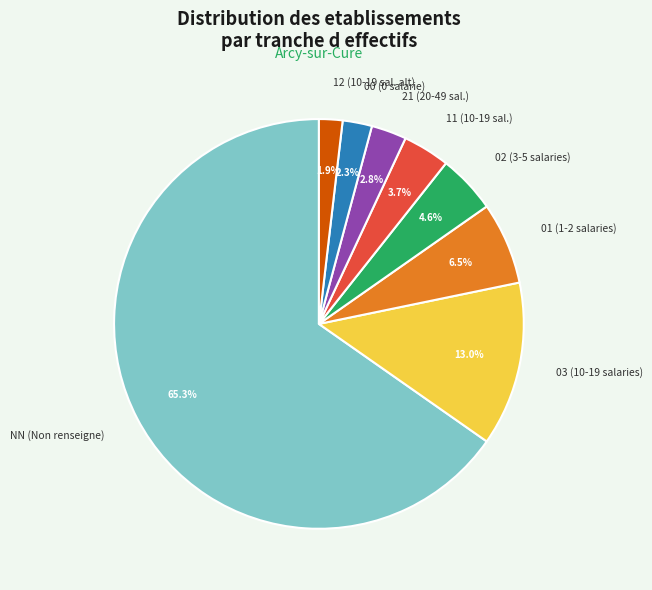

Combined, what portion of the pie is 02 and 01?

11.1%